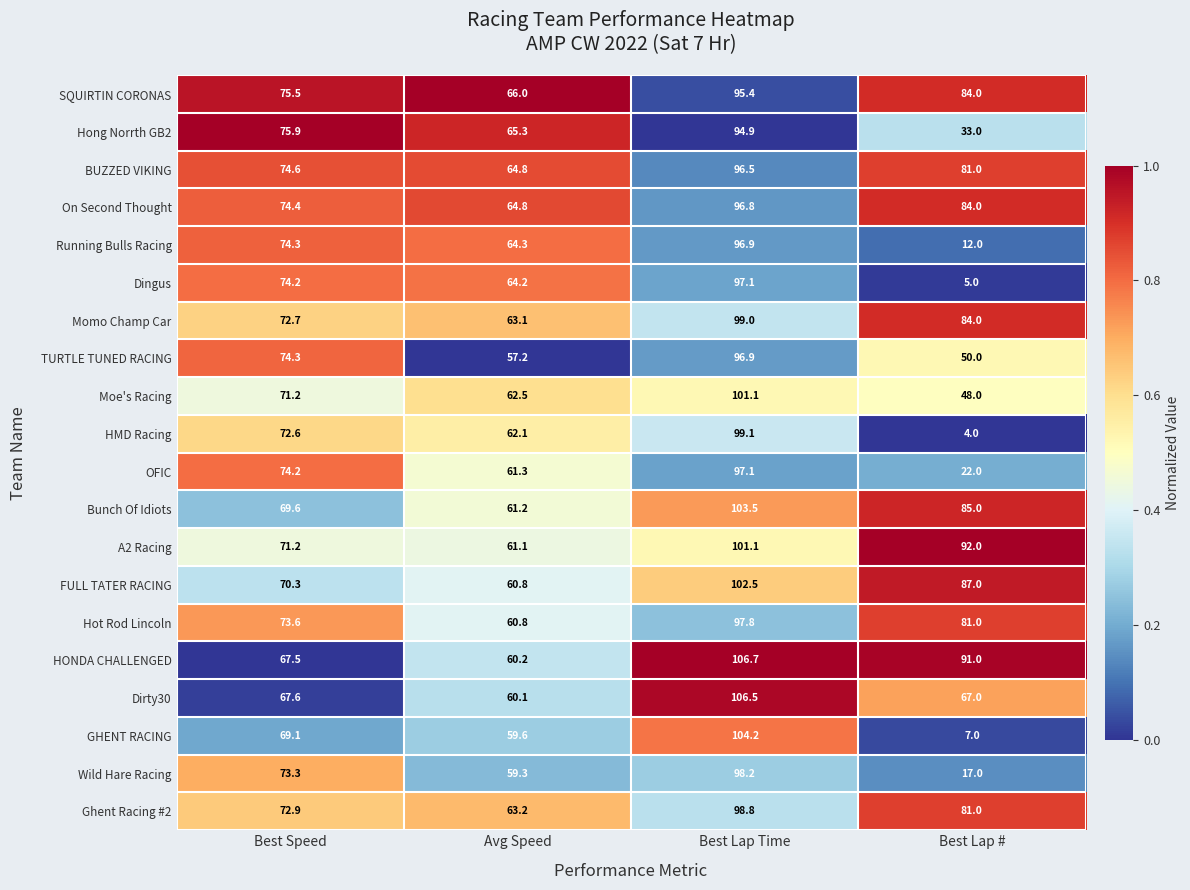

List the labels in order of Dirty30 value, smallest first.

Avg Speed, Best Lap #, Best Speed, Best Lap Time